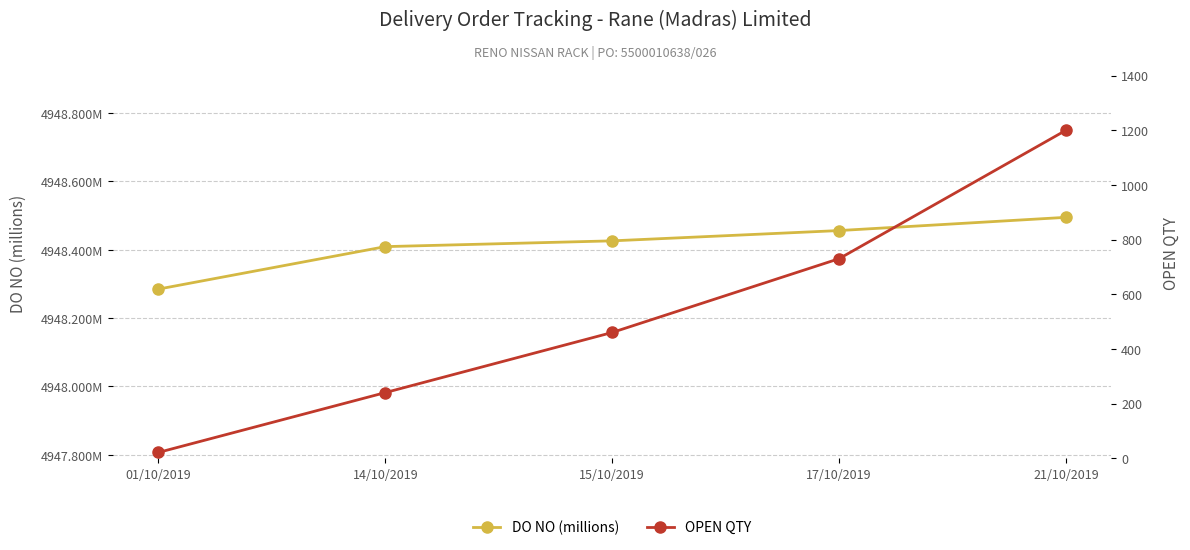

Rank the series at 14/10/2019 from lowest to highest value.

OPEN QTY, DO NO (millions)